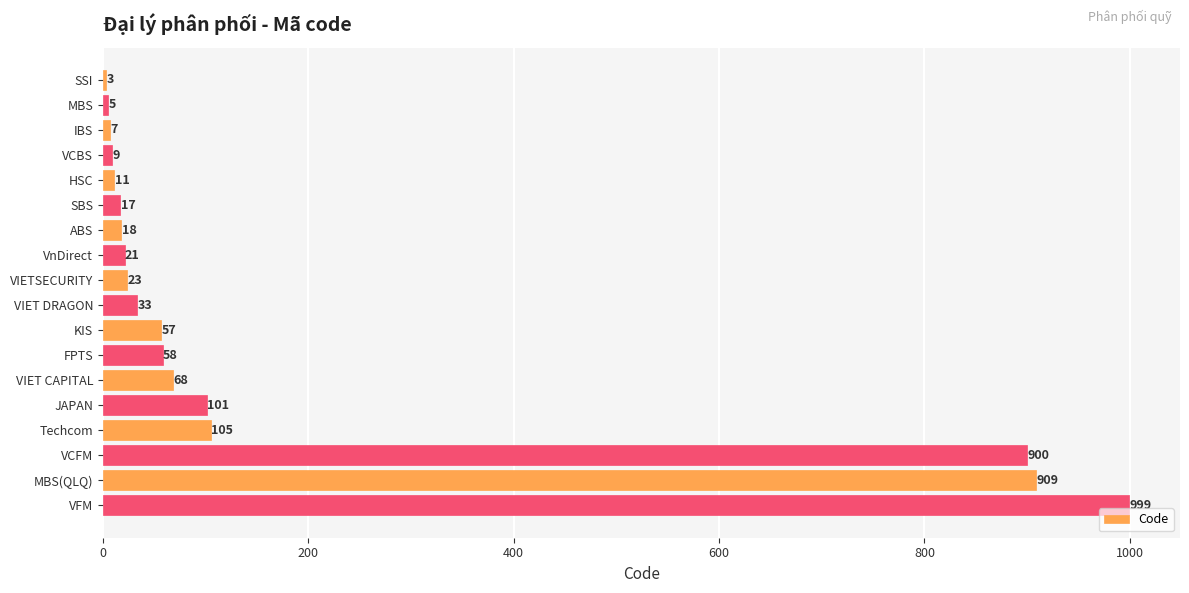

At which label is the value closest to 501?

Techcom